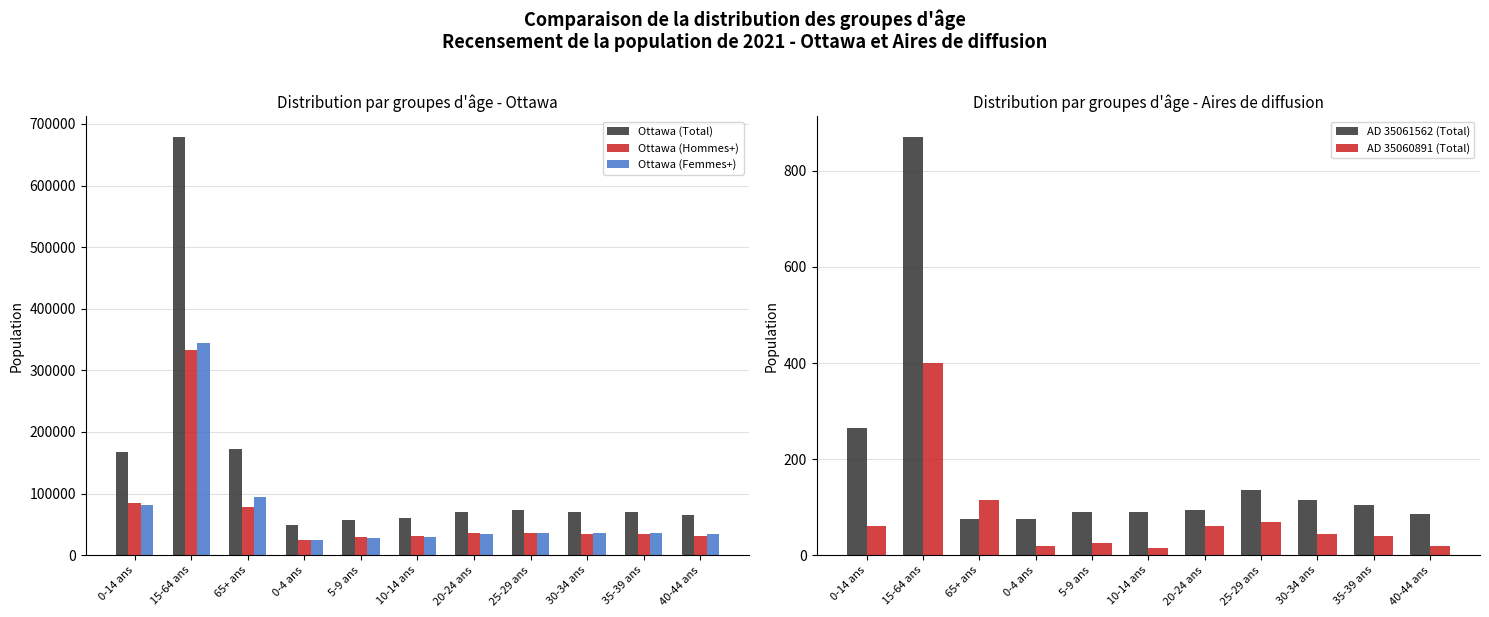

What is the label of the 3rd bar from the right?

30-34 ans